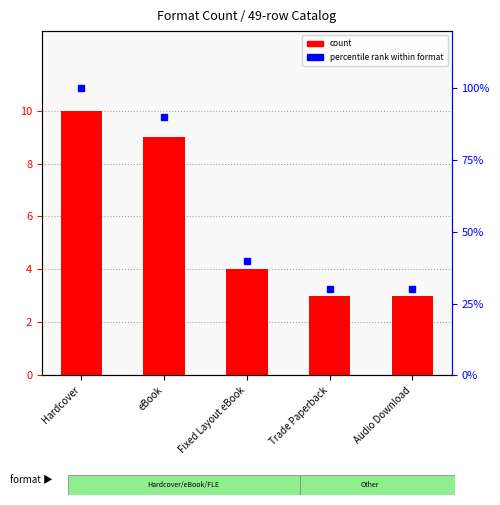

What is the sum of all count values?

29